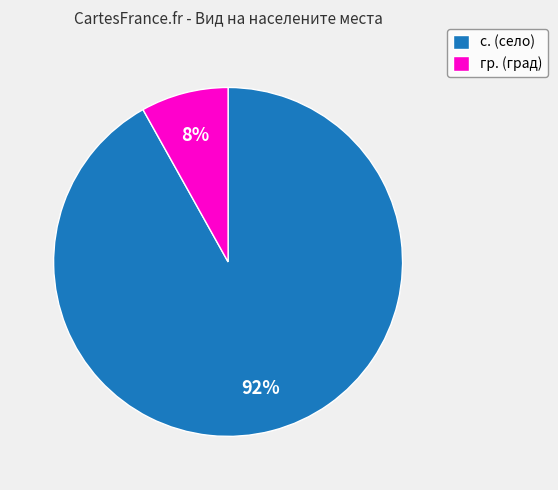

Approximately how many times larger is the value at гр. compared to с.?

0.1